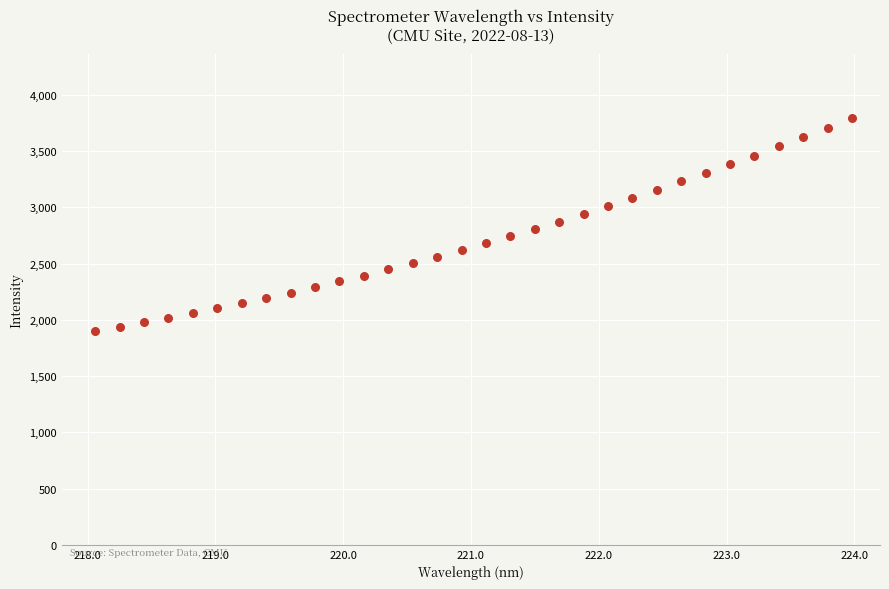

What is the range of X values (max minus min)?

5.9